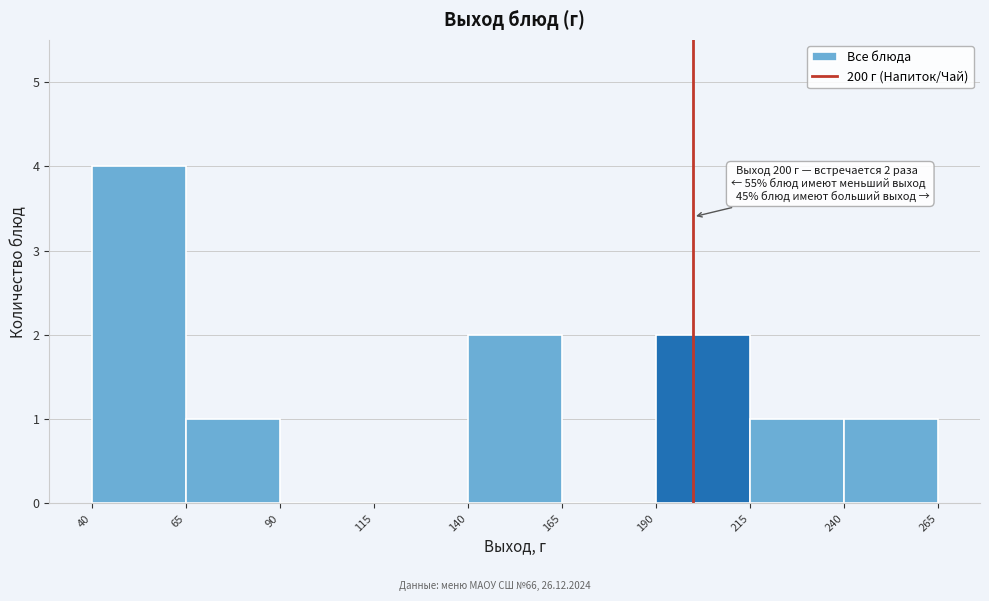

Which range on the x-axis has the tallest bar?

40 to 65